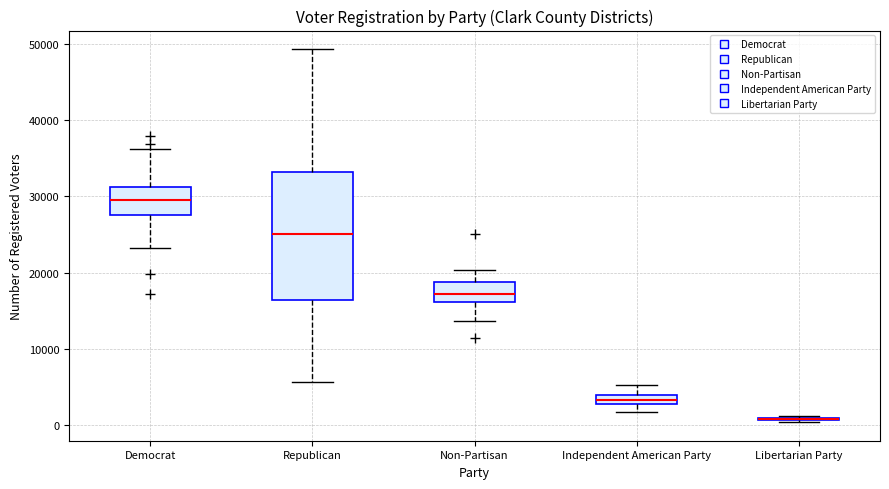

Comparing the boxes themselves (not the whiskers), which one is the tallest?

Republican